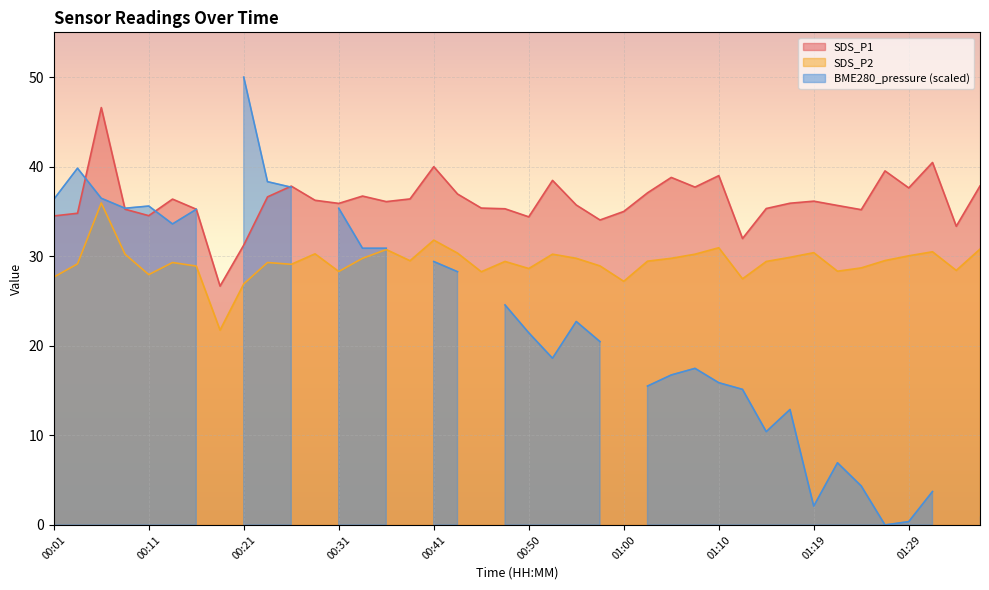

The value of SDS_P1 at 00:16 is 8.2. True or false?

False